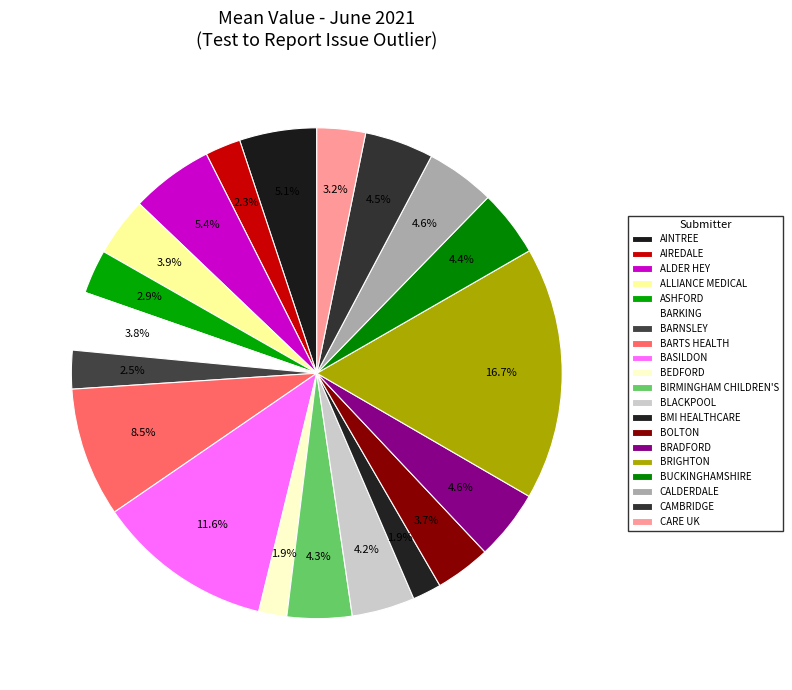

Which category has the smallest portion of the pie?

BEDFORD